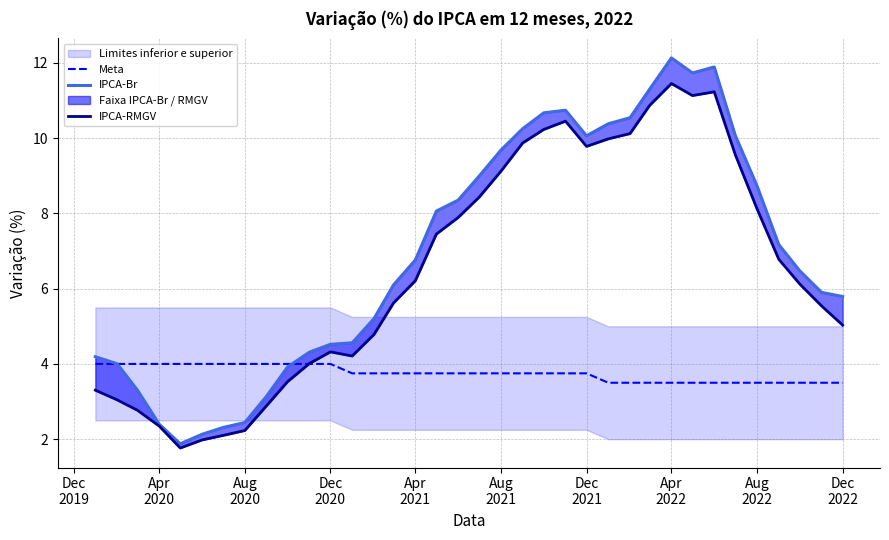

Reading right to left, list all the values displayed in this chart.

Meta: 3.5	3.5	3.5	3.5	3.5	3.5	3.5	3.5	3.5	3.5	3.5	3.5	3.8	3.8	3.8	3.8	3.8	3.8	3.8	3.8	3.8	3.8	3.8	3.8	4.0	4.0	4.0	4.0	4.0	4.0	4.0	4.0	4.0	4.0	4.0	4.0
IPCA-Br: 5.8	5.9	6.5	7.2	8.7	10.1	11.9	11.7	12.1	11.3	10.5	10.4	10.1	10.7	10.7	10.3	9.7	9.0	8.4	8.1	6.8	6.1	5.2	4.6	4.5	4.3	3.9	3.1	2.4	2.3	2.1	1.9	2.4	3.3	4.0	4.2
IPCA-RMGV: 5.0	5.5	6.1	6.8	8.1	9.6	11.2	11.1	11.5	10.9	10.1	10.0	9.8	10.5	10.2	9.9	9.1	8.4	7.9	7.5	6.2	5.6	4.8	4.2	4.3	4.0	3.5	2.9	2.2	2.1	2.0	1.8	2.3	2.8	3.0	3.3